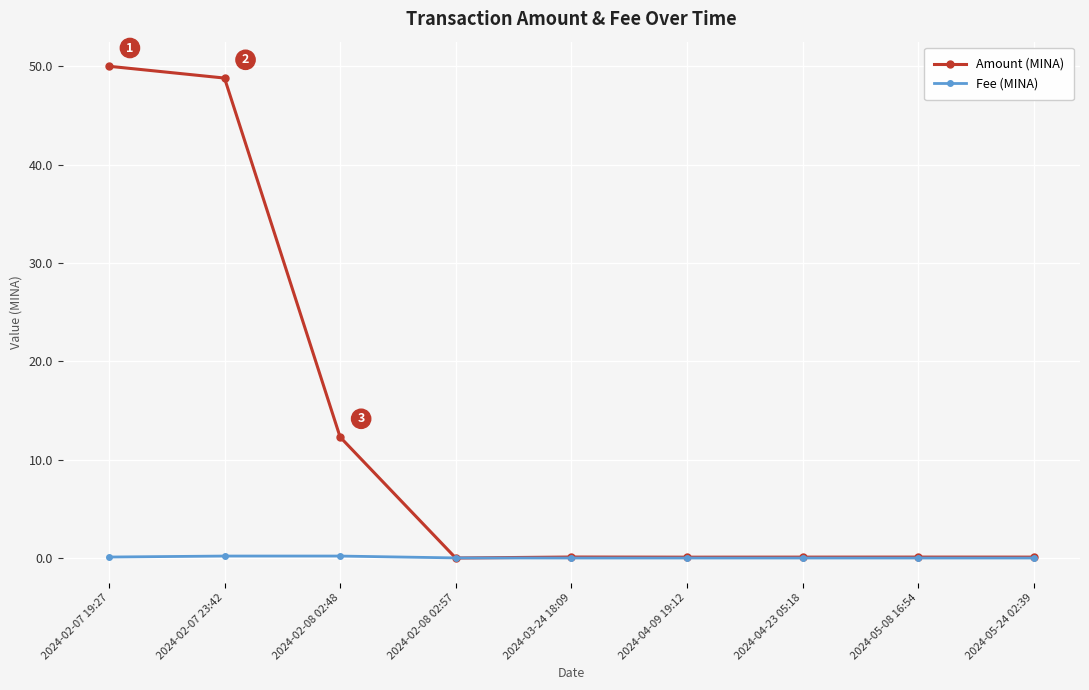

What is the sum of the Amount (MINA) values at 2024-04-09 19:12 and 2024-05-08 16:54?

0.2